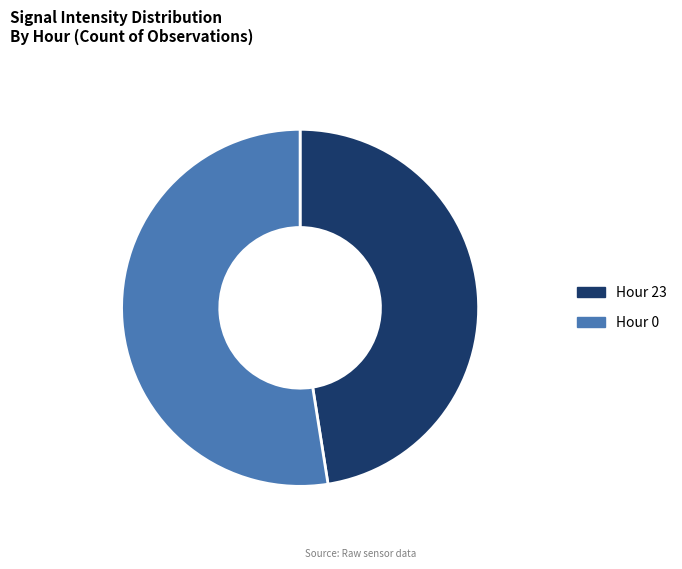

Between Hour 0 and Hour 23, which is larger?

Hour 0